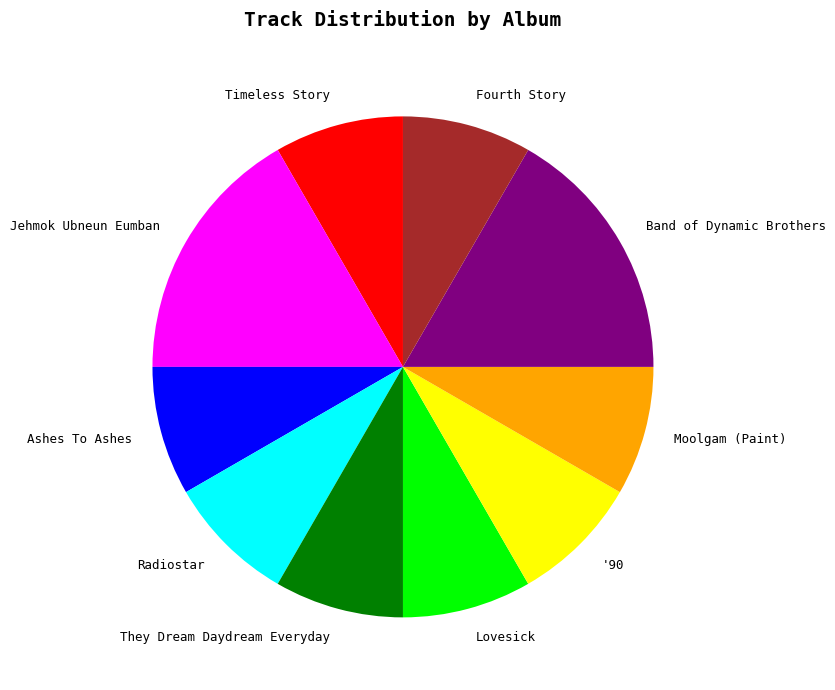

Is They Dream Daydream Everyday the majority of the pie?

No